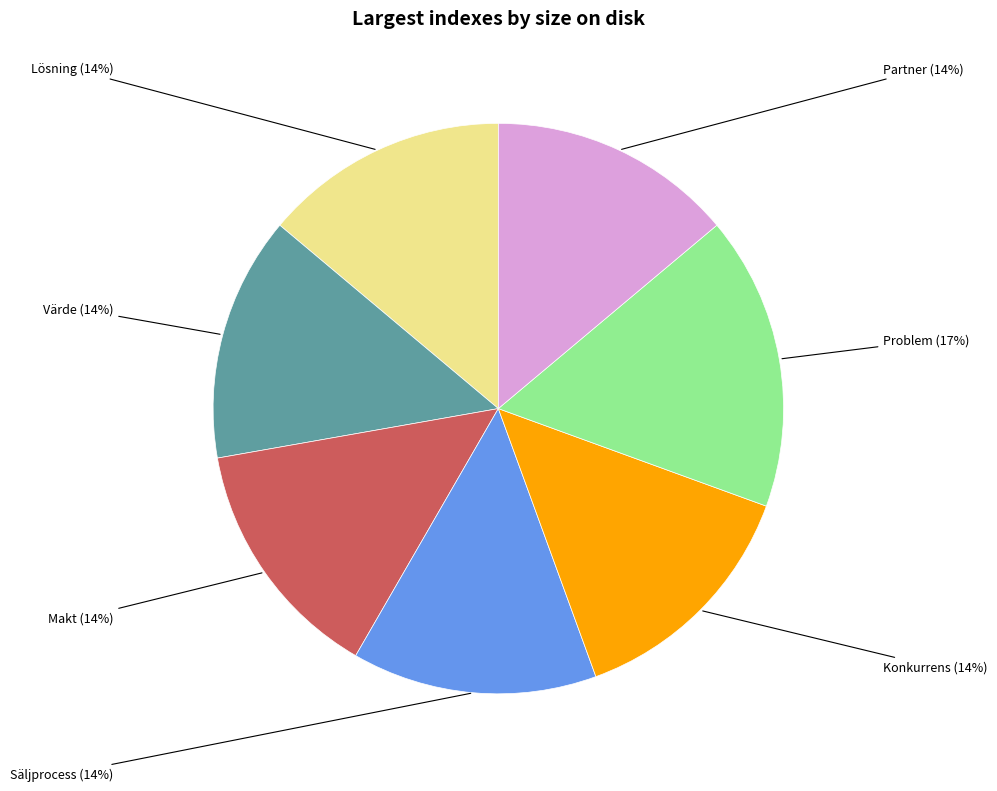

What percentage is the Problem slice, to the nearest percent?

17%